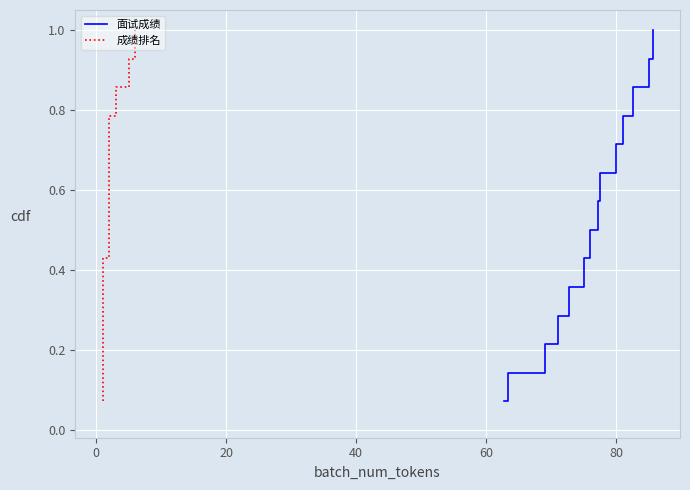

Reading left to right, extract all data points from this chart.

面试成绩: 0.1	0.1	0.2	0.3	0.4	0.4	0.5	0.6	0.6	0.7	0.8	0.9	0.9	1.0
成绩排名: 0.1	0.1	0.2	0.3	0.4	0.4	0.5	0.6	0.6	0.7	0.8	0.9	0.9	1.0